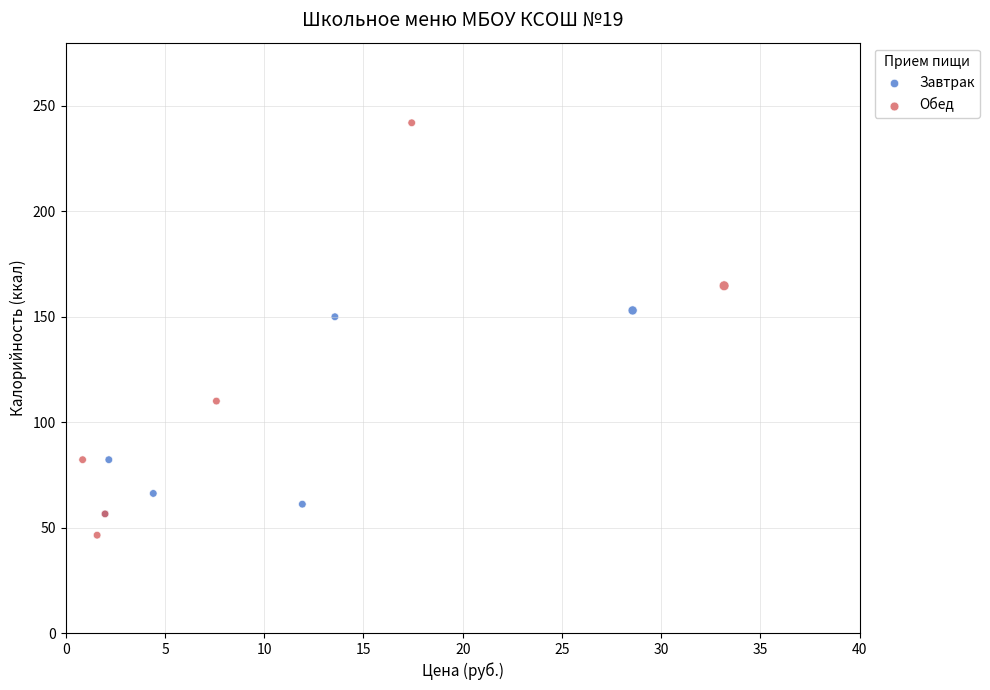

Which series contains the highest Y value?

Обед